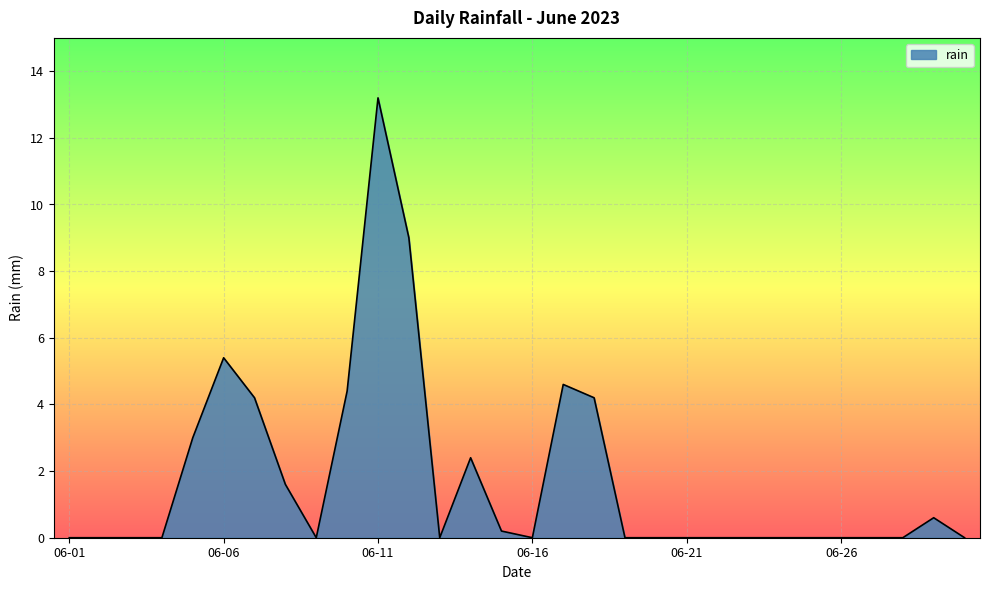

What is the maximum value shown in the chart?

13.2